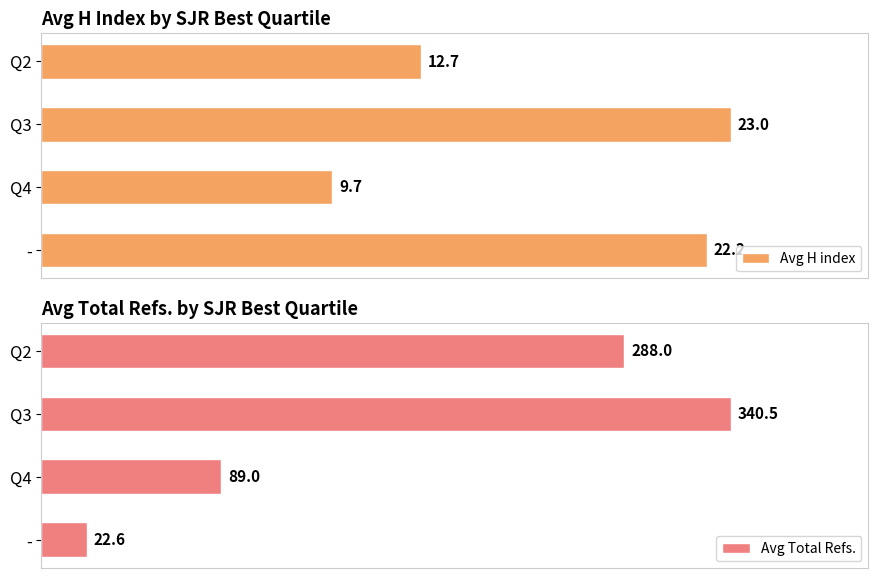

Which series has the widest spread of values?

Avg Total Refs.